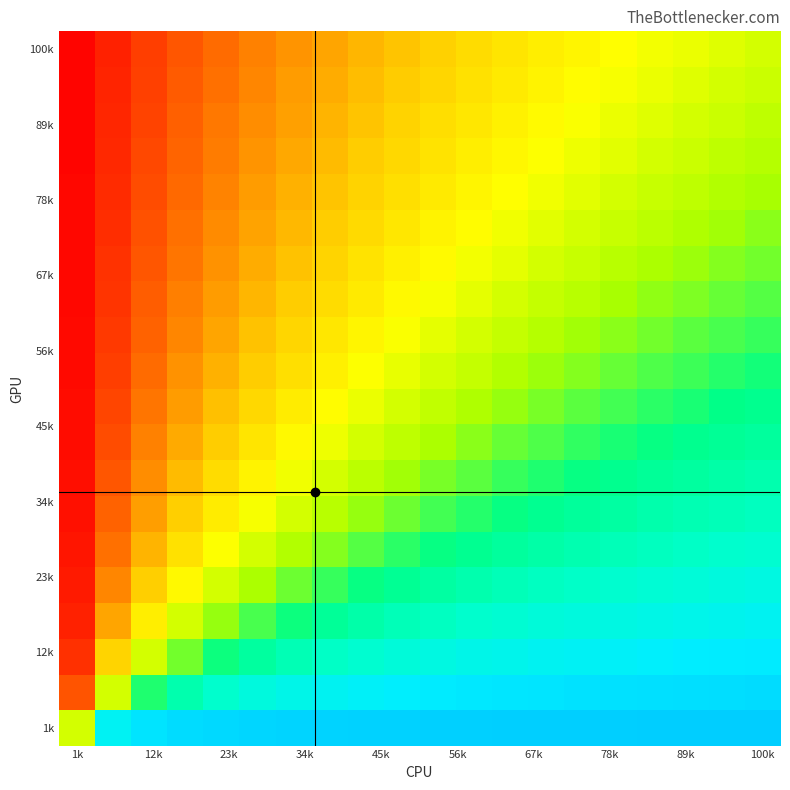

How many data points does each series have?

20